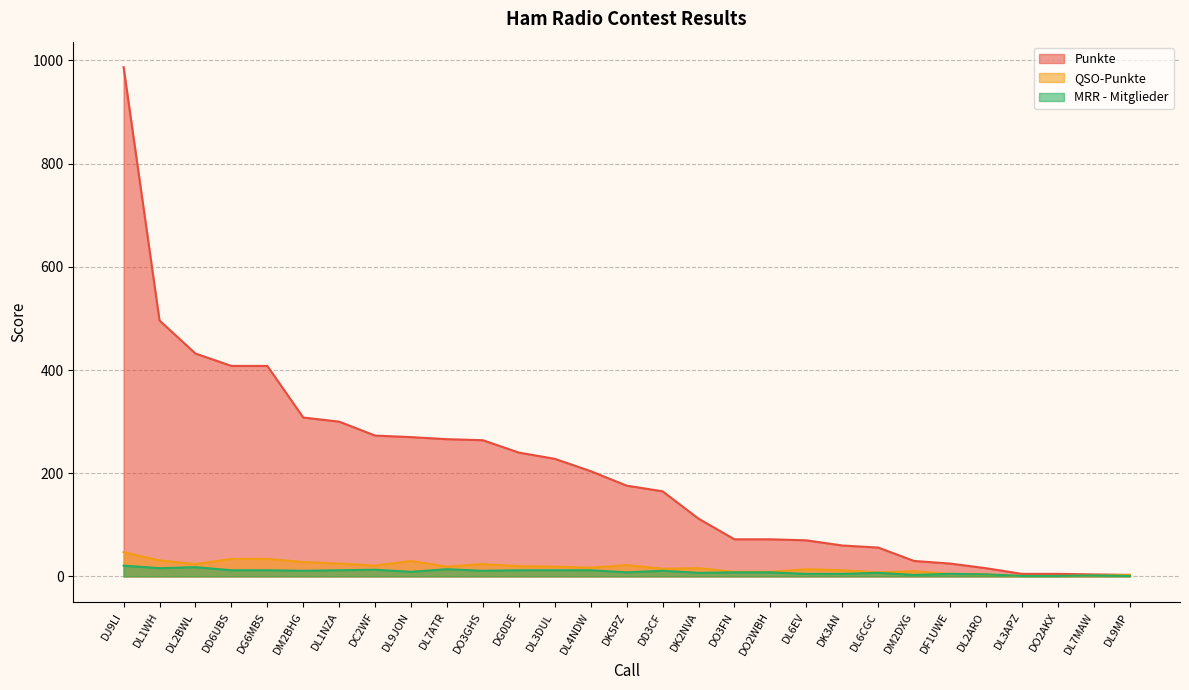

Reading left to right, list all the values displayed in this chart.

Punkte: DJ9LI=987	DL1WH=496	DL2BWL=432	DD6UBS=408	DG6MBS=408	DM2BHG=308	DL1NZA=300	DC2WF=273	DL9JON=270	DL7ATR=266	DO3GHS=264	DG0DE=240	DL3DUL=228	DL4NDW=204	DK5PZ=176	DD3CF=165	DK2NVA=112	DO3FN=72	DO2WBH=72	DL6EV=70	DK3AN=60	DL6CGC=56	DM2DXG=30	DF1UWE=25	DL2ARO=16	DL3APZ=5	DO2AKX=5	DL7MAW=4	DL9MP=3
QSO-Punkte: DJ9LI=47	DL1WH=31	DL2BWL=24	DD6UBS=34	DG6MBS=34	DM2BHG=28	DL1NZA=25	DC2WF=21	DL9JON=30	DL7ATR=19	DO3GHS=24	DG0DE=20	DL3DUL=19	DL4NDW=17	DK5PZ=22	DD3CF=15	DK2NVA=16	DO3FN=9	DO2WBH=9	DL6EV=14	DK3AN=12	DL6CGC=8	DM2DXG=10	DF1UWE=5	DL2ARO=4	DL3APZ=1	DO2AKX=1	DL7MAW=2	DL9MP=3
MRR - Mitglieder: DJ9LI=21	DL1WH=16	DL2BWL=18	DD6UBS=12	DG6MBS=12	DM2BHG=11	DL1NZA=12	DC2WF=13	DL9JON=9	DL7ATR=14	DO3GHS=11	DG0DE=12	DL3DUL=12	DL4NDW=12	DK5PZ=8	DD3CF=11	DK2NVA=7	DO3FN=8	DO2WBH=8	DL6EV=5	DK3AN=5	DL6CGC=7	DM2DXG=3	DF1UWE=5	DL2ARO=4	DL3APZ=1	DO2AKX=1	DL7MAW=2	DL9MP=1